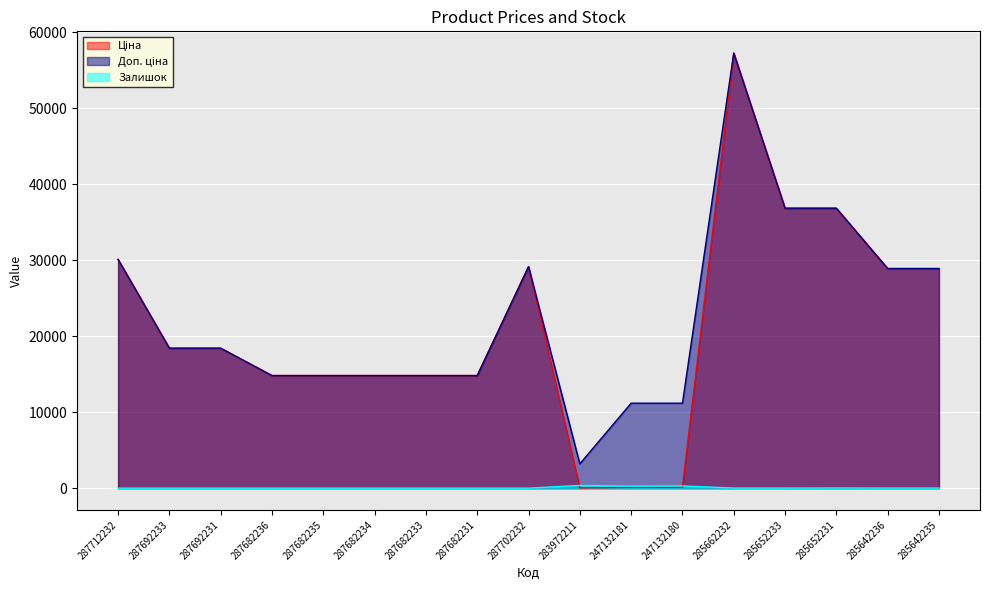

What is the label of the 17th point from the right?

287712232